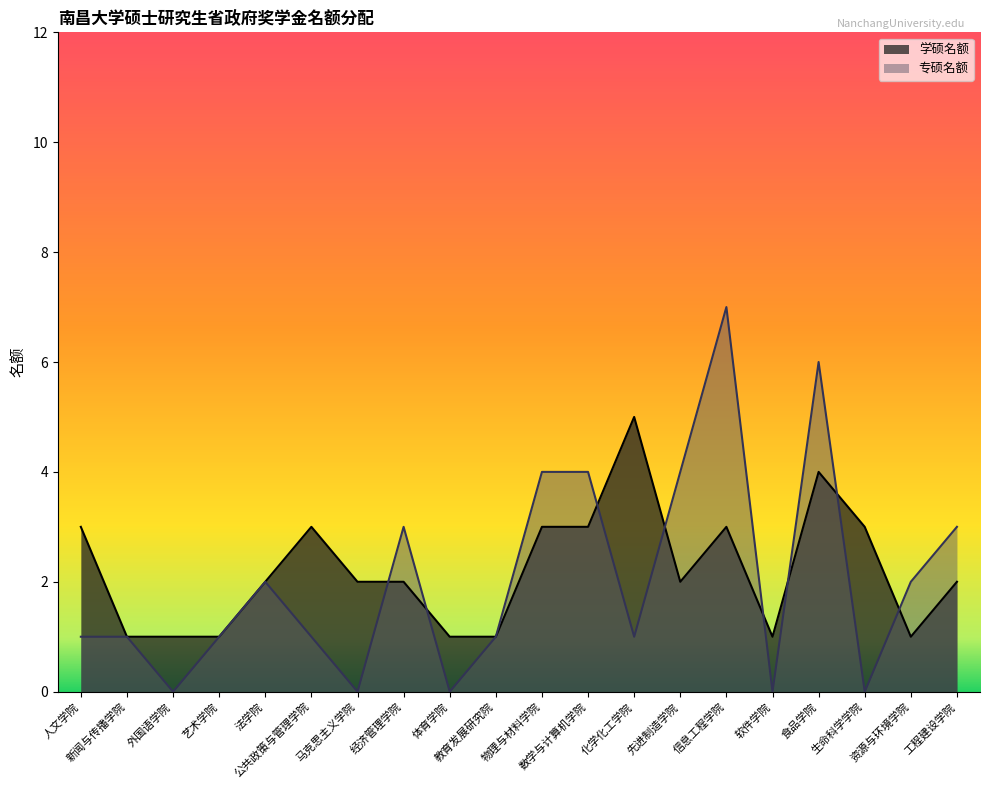

How many interior local valleys does the 学硕名额 series have?

3